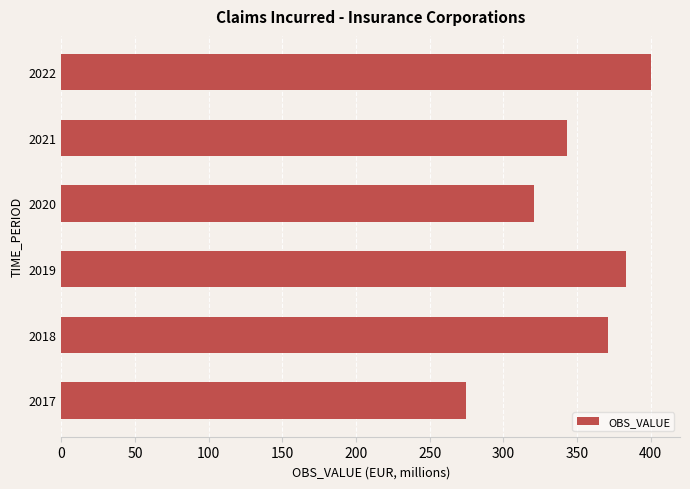

What is the smallest value displayed?

275